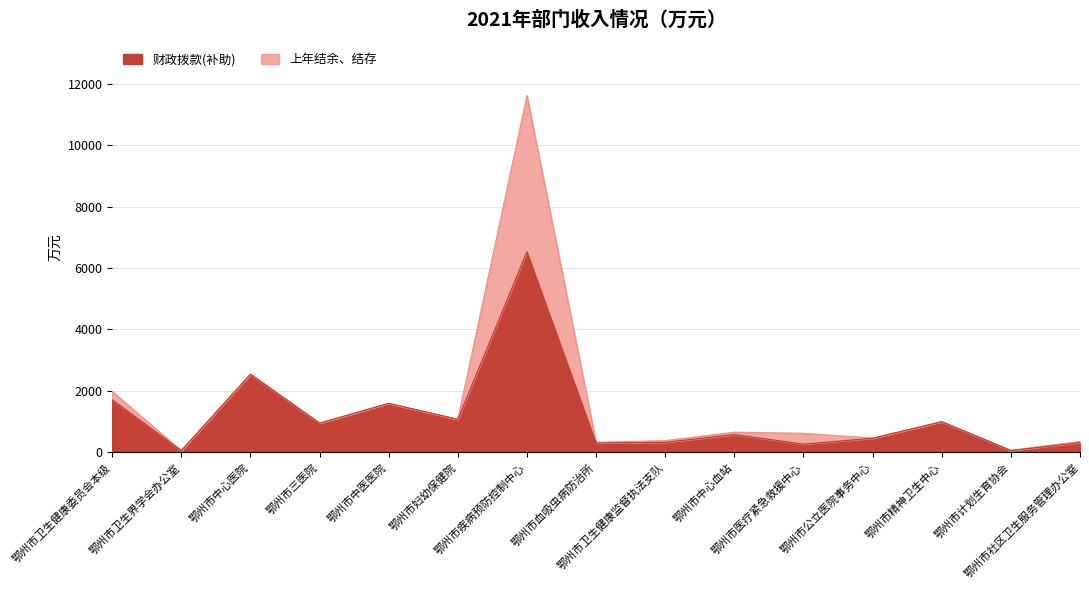

Count the number of categories in the chart.

15